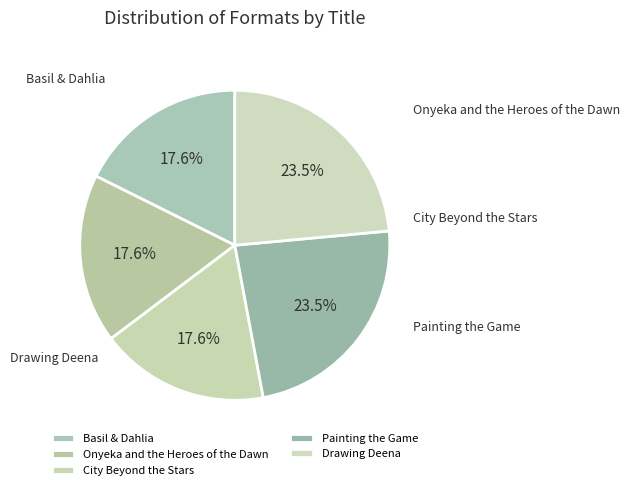

Is it true that Drawing Deena is 14% of the pie?

False